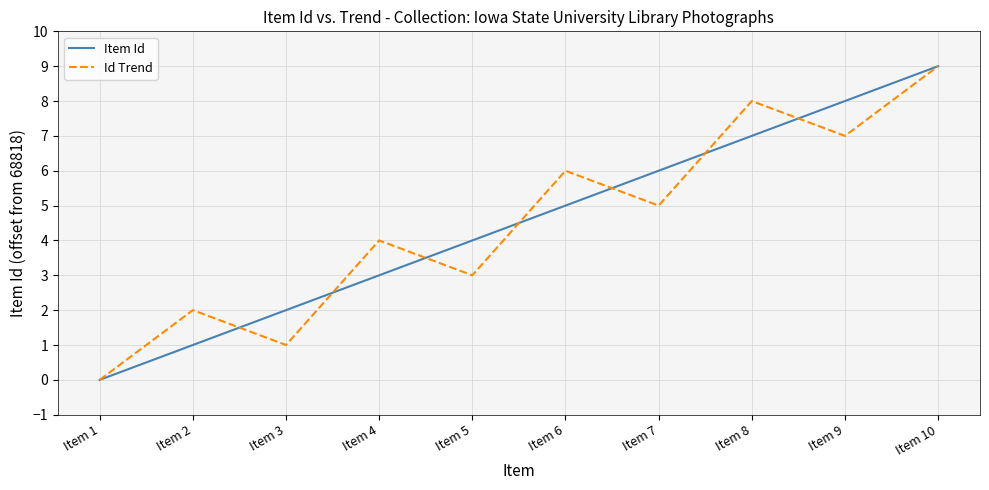

Does the chart display data point markers on the line(s)?

No